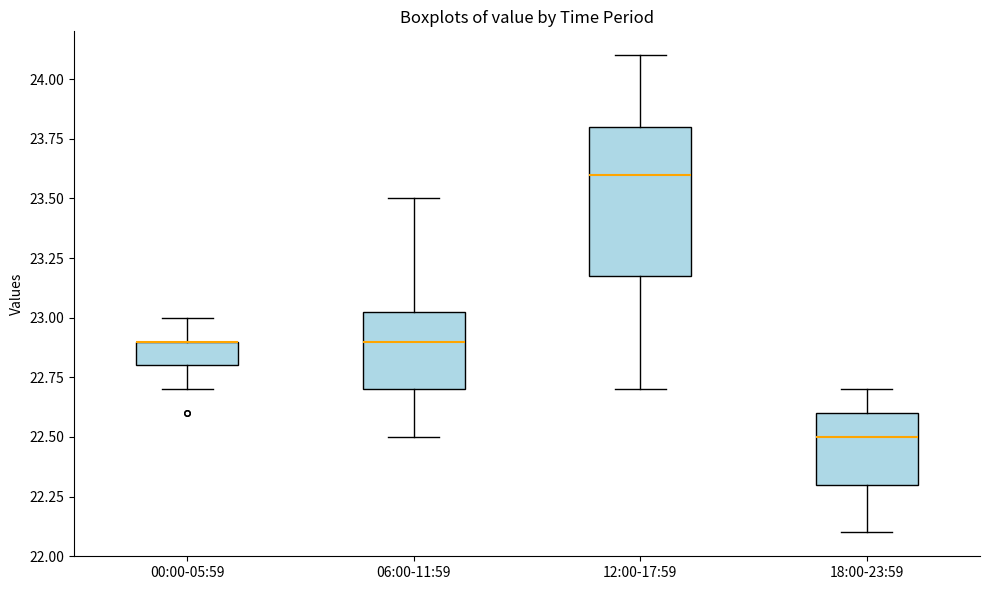

Where does the median line of the box for 18:00-23:59 sit on the y-axis? The values are not printed on the chart, so give them approximately, as read against the axis.

22.50